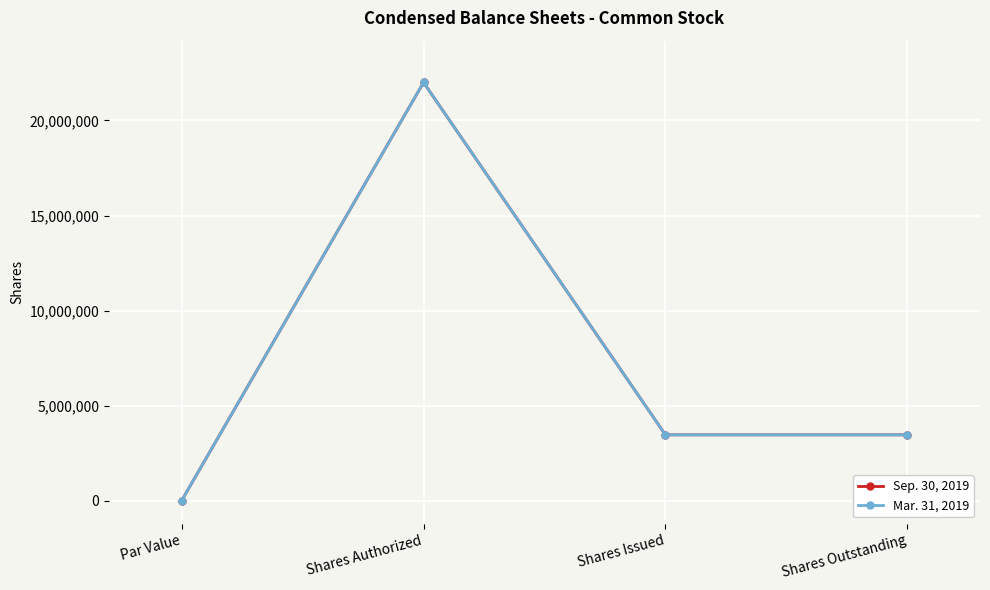

Is it true that Sep. 30, 2019 equals 33635591 at Shares Authorized?

False